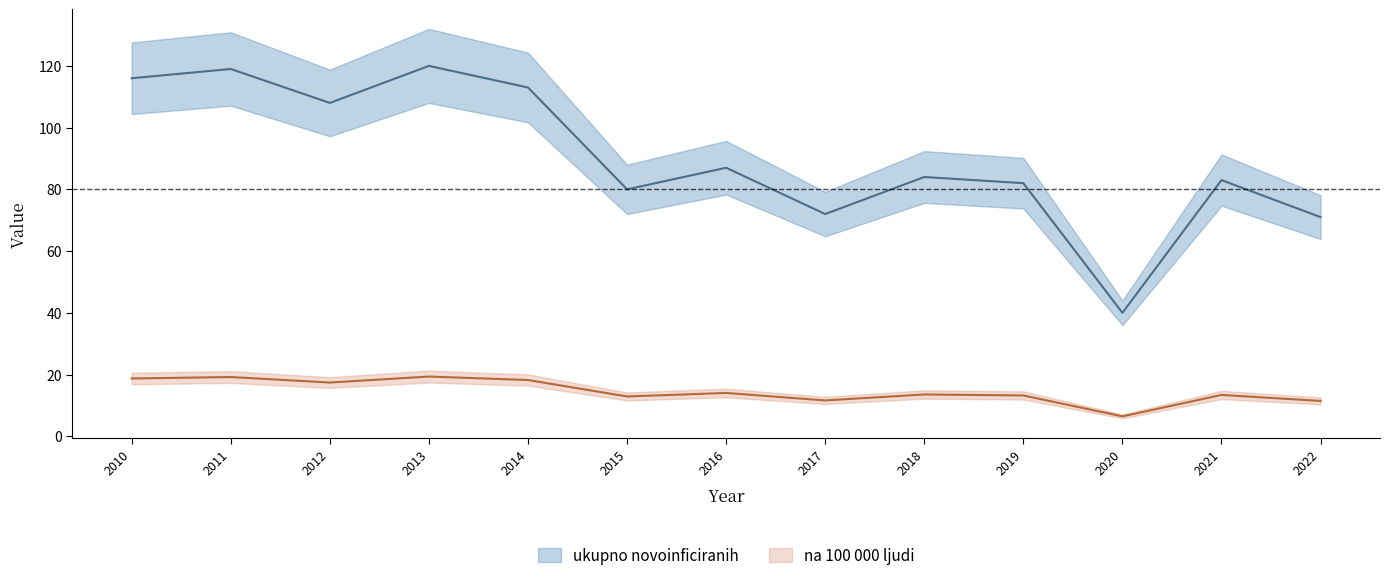

In ukupno novoinficiranih, how many points are higher than both neighbors (excluding endpoints)?

5